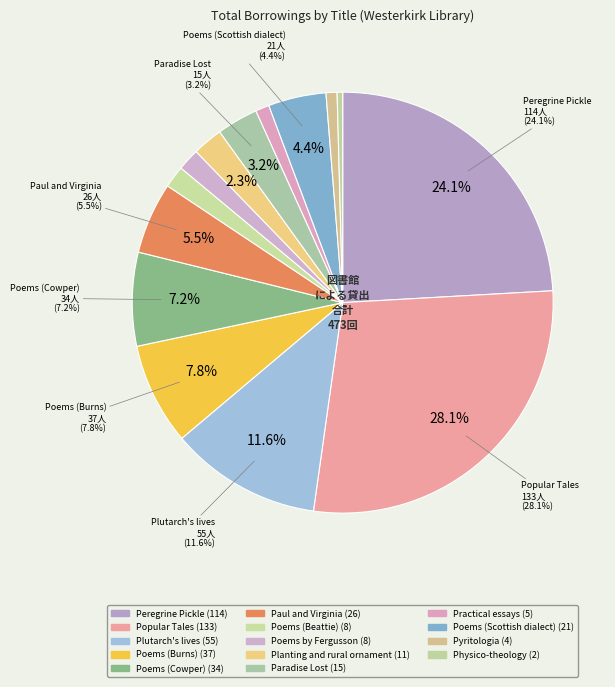

To the nearest percent, what is the difference between the Plutarch's lives and Poems by Fergusson slice percentages?

10%